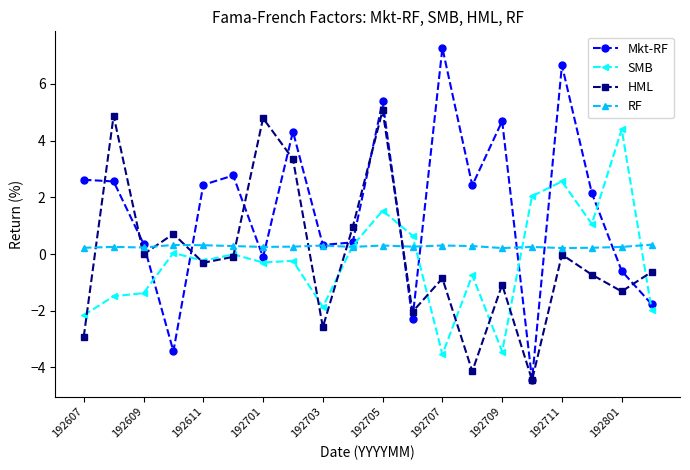

What is the minimum value for Mkt-RF?

-4.4